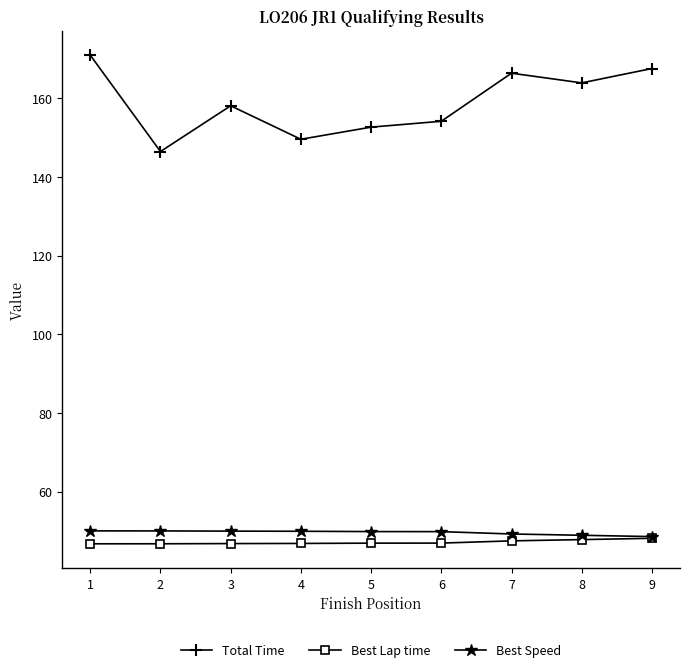

Rank the series at 3 from lowest to highest value.

Best Lap time, Best Speed, Total Time